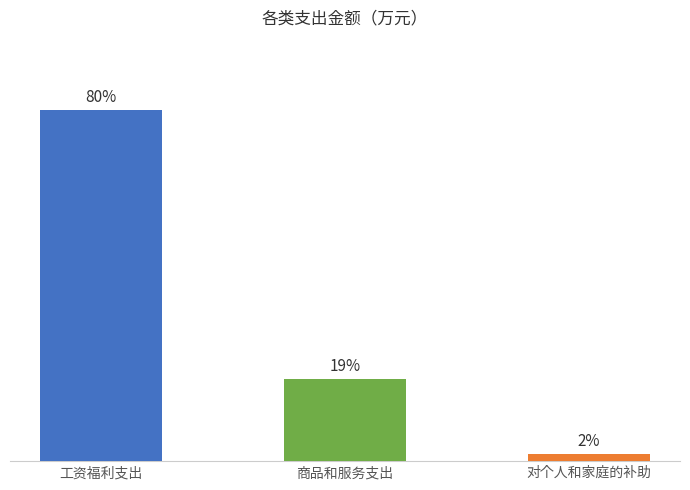

Which category has the lowest value across all series?

对个人和家庭的补助